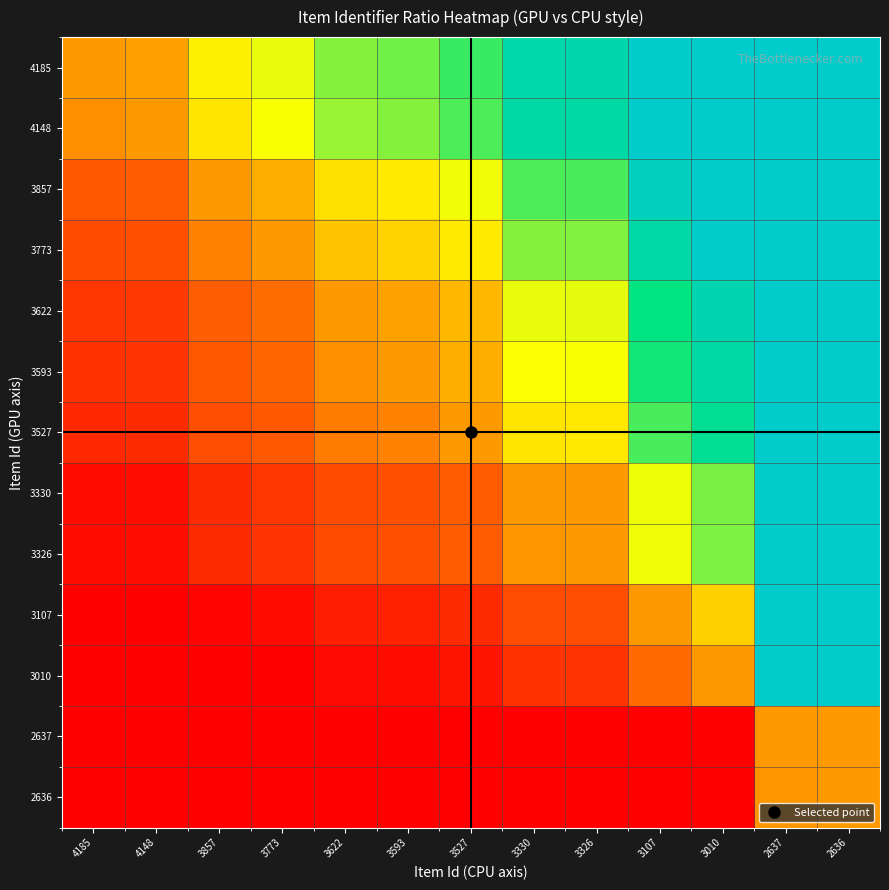

Reading left to right, transcribe all the data shown in this chart.

4185: 4185=33.3	4148=34.7	3857=47.6	3773=52.2	3622=61.9	3593=64.0	3527=69.3	3330=88.8	3326=89.3	3107=100.0	3010=100.0	2637=100.0	2636=100.0
4148: 4185=32.0	4148=33.3	3857=46.0	3773=50.5	3622=60.0	3593=62.1	3527=67.3	3330=86.4	3326=86.9	3107=100.0	3010=100.0	2637=100.0	2636=100.0
3857: 4185=21.6	4148=22.7	3857=33.3	3773=37.1	3622=45.1	3593=46.9	3527=51.2	3330=67.3	3326=67.7	3107=94.9	3010=100.0	2637=100.0	2636=100.0
3773: 4185=18.6	4148=19.7	3857=29.8	3773=33.3	3622=40.9	3593=42.6	3527=46.7	3330=61.9	3326=62.3	3107=88.1	3010=100.0	2637=100.0	2636=100.0
3622: 4185=13.3	4148=14.3	3857=23.3	3773=26.5	3622=33.3	3593=34.8	3527=38.5	3330=52.2	3326=52.5	3107=75.7	3010=90.4	2637=100.0	2636=100.0
3593: 4185=12.3	4148=13.2	3857=22.1	3773=25.2	3622=31.9	3593=33.3	3527=36.9	3330=50.3	3326=50.6	3107=73.3	3010=87.7	2637=100.0	2636=100.0
3527: 4185=10.0	4148=10.8	3857=19.2	3773=22.2	3622=28.5	3593=29.9	3527=33.3	3330=46.0	3326=46.3	3107=67.8	3010=81.5	2637=100.0	2636=100.0
3330: 4185=3.0	4148=3.8	3857=10.8	3773=13.3	3622=18.6	3593=19.8	3527=22.7	3330=33.3	3326=33.6	3107=51.6	3010=63.1	2637=100.0	2636=100.0
3326: 4185=2.9	4148=3.6	3857=10.7	3773=13.1	3622=18.4	3593=19.6	3527=22.5	3330=33.1	3326=33.3	3107=51.3	3010=62.7	2637=100.0	2636=100.0
3107: 4185=0.0	4148=0.0	3857=1.3	3773=3.3	3622=7.4	3593=8.4	3527=10.6	3330=19.0	3326=19.2	3107=33.3	3010=42.3	2637=100.0	2636=100.0
3010: 4185=0.0	4148=0.0	3857=0.0	3773=0.0	3622=2.6	3593=3.4	3527=5.4	3330=12.8	3326=12.9	3107=25.4	3010=33.3	2637=100.0	2636=100.0
2637: 4185=0.0	4148=0.0	3857=0.0	3773=0.0	3622=0.0	3593=0.0	3527=0.0	3330=0.0	3326=0.0	3107=0.0	3010=0.0	2637=33.3	2636=33.5
2636: 4185=0.0	4148=0.0	3857=0.0	3773=0.0	3622=0.0	3593=0.0	3527=0.0	3330=0.0	3326=0.0	3107=0.0	3010=0.0	2637=33.1	2636=33.3